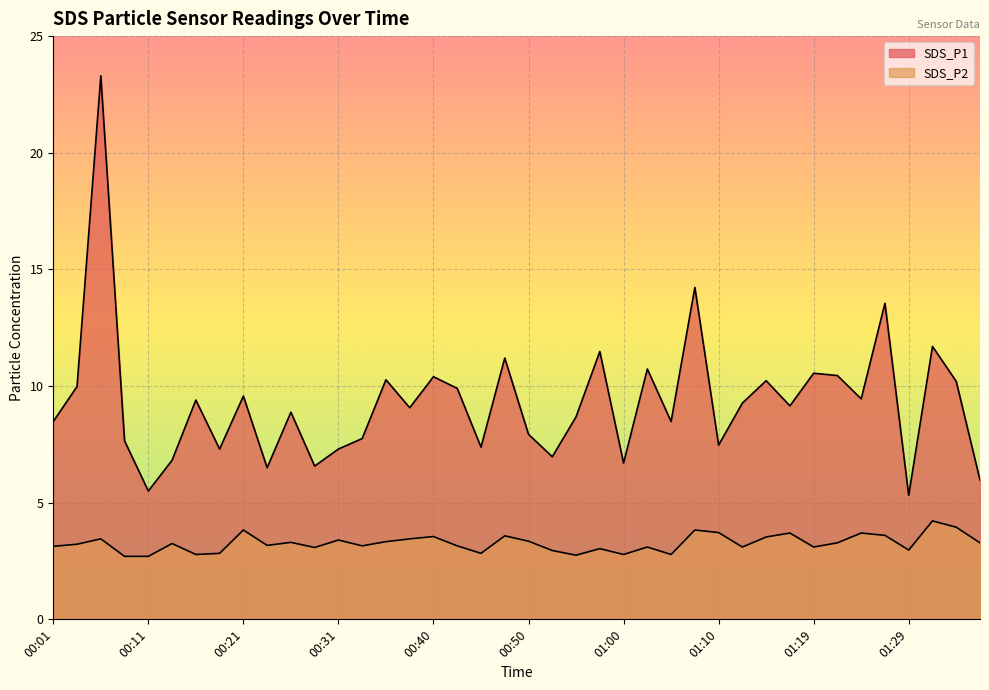

Count the number of data series in this chart.

2